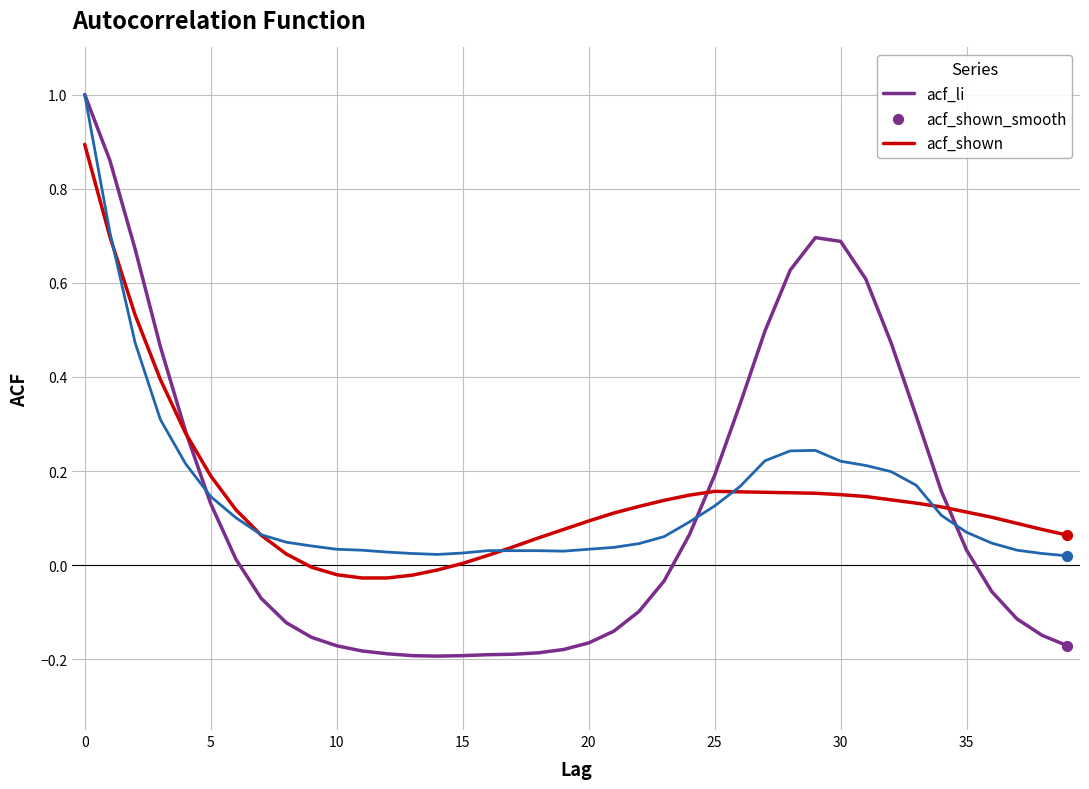

Which series has the largest range (max minus min)?

acf_li